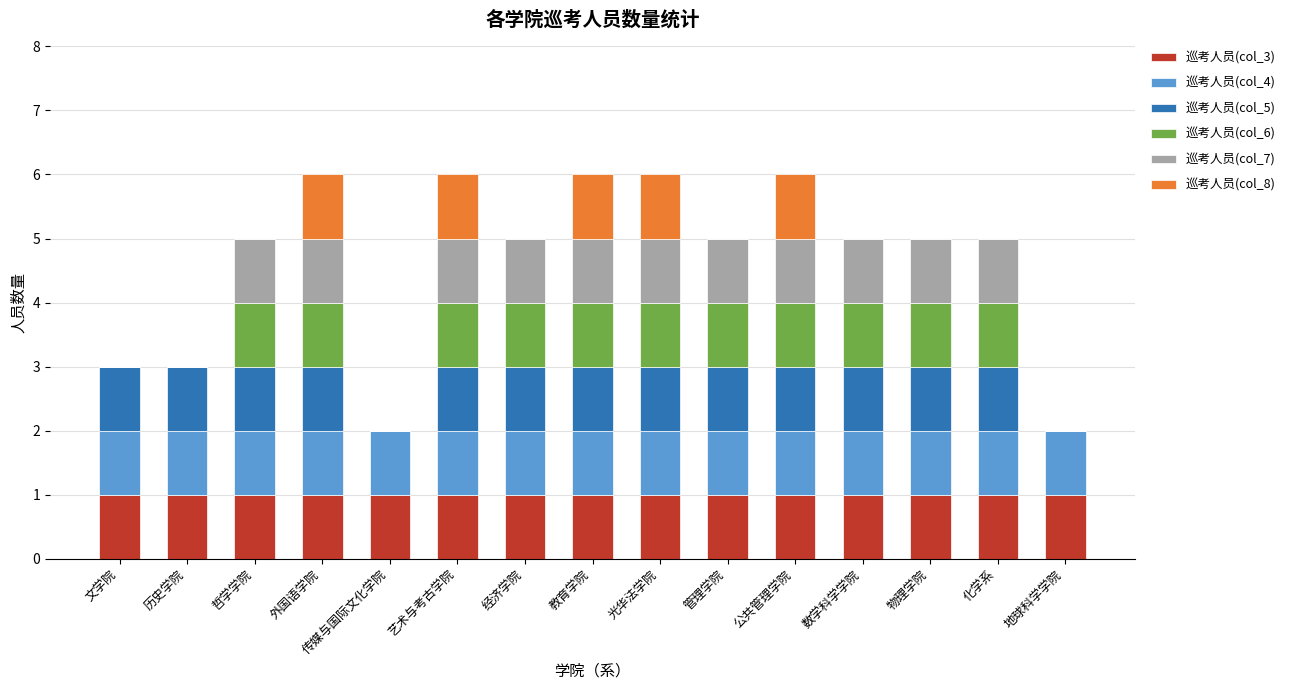

The 巡考人员(col_3) series shows 0 at 光华法学院. True or false?

False